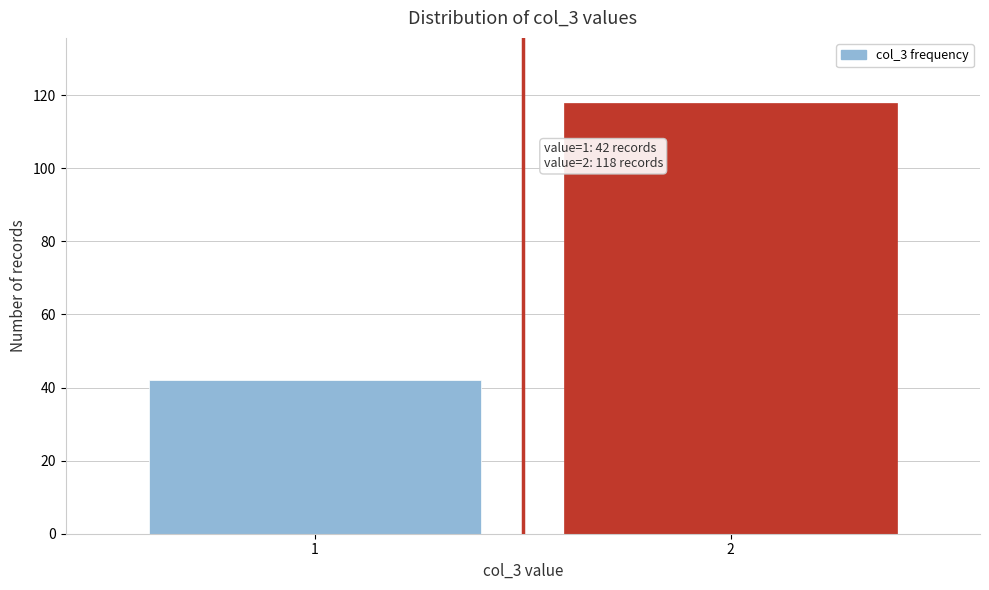

Reading left to right, extract all data points from this chart.

42	118